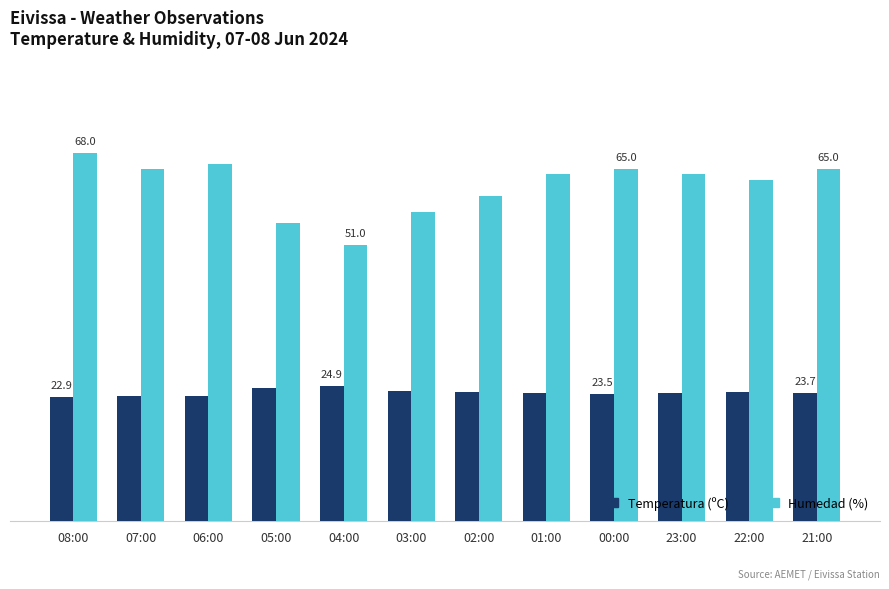

What are all the series names shown in the legend?

Temperatura (ºC), Humedad (%)